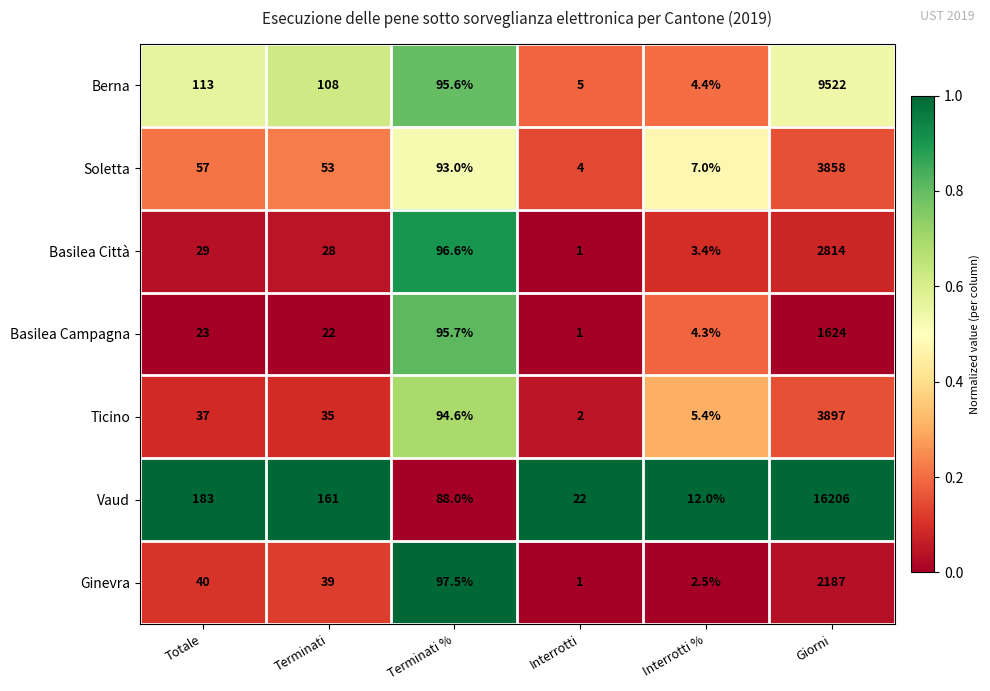

At which label does Ginevra reach its peak?

Giorni